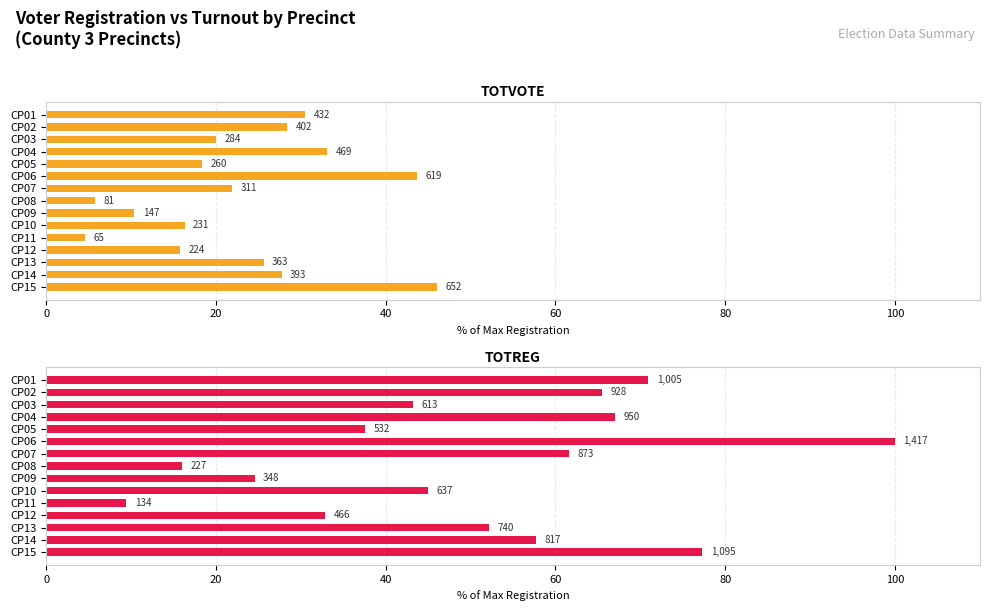

Which has a higher value, CP03 or CP05?

CP03